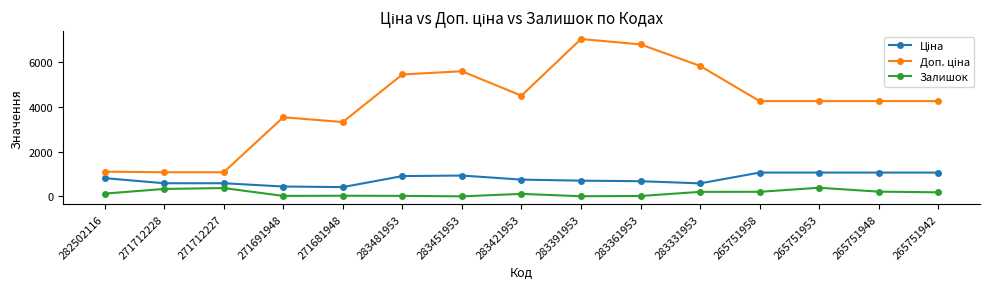

What position from the right is 271712228?

14